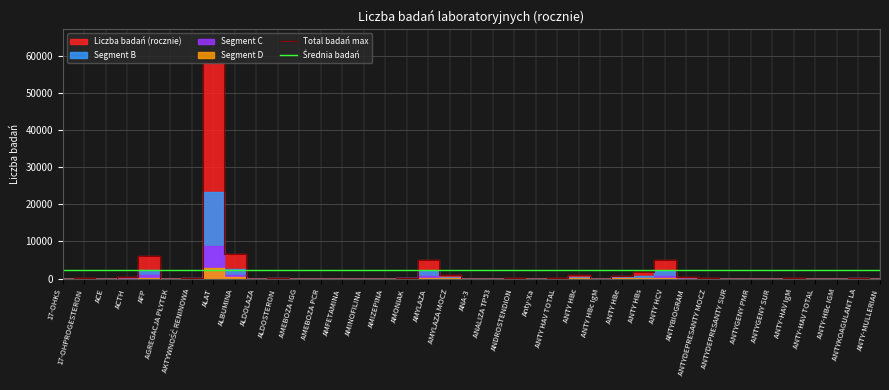

Is the value of Średnia badań at ALAT greater than the value of Total badań max at ANTYDEPRESANTY MOCZ?

Yes